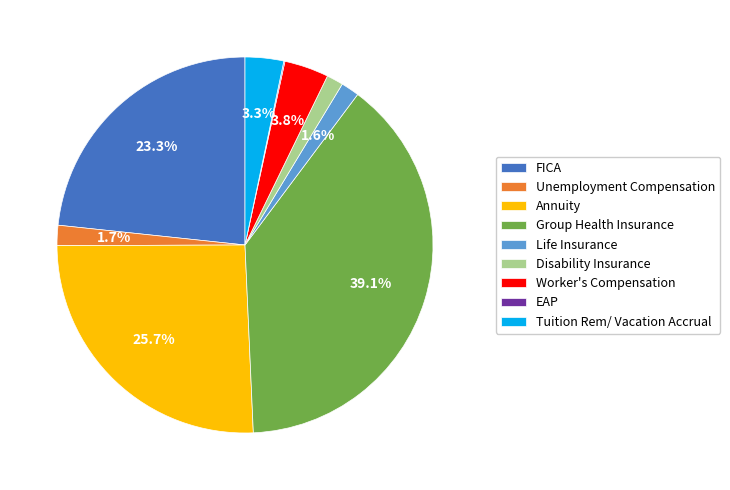

Is there a majority slice in this chart?

No